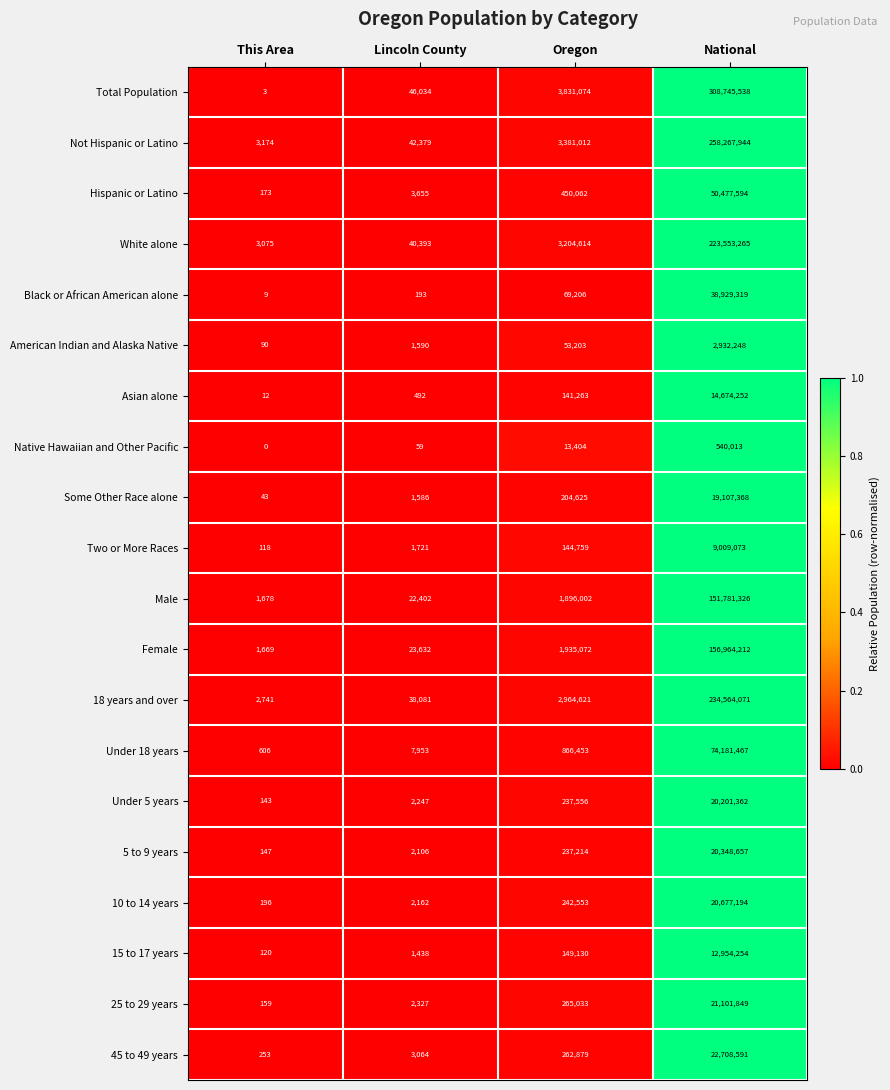

Which series has the largest range (max minus min)?

Total Population